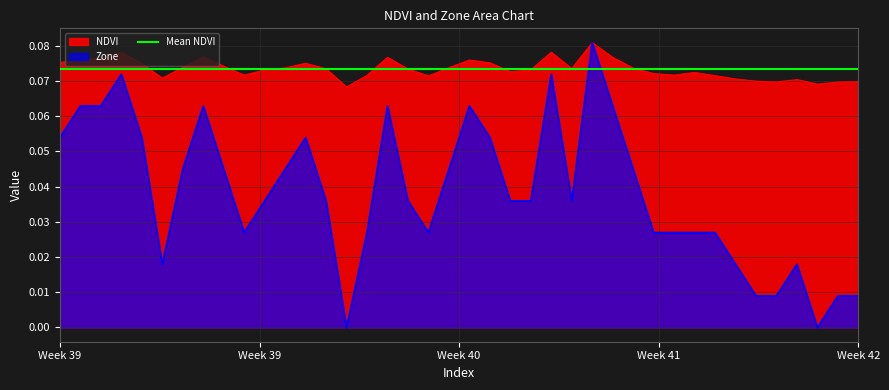

True or false: Zone and NDVI cross at least once.

False